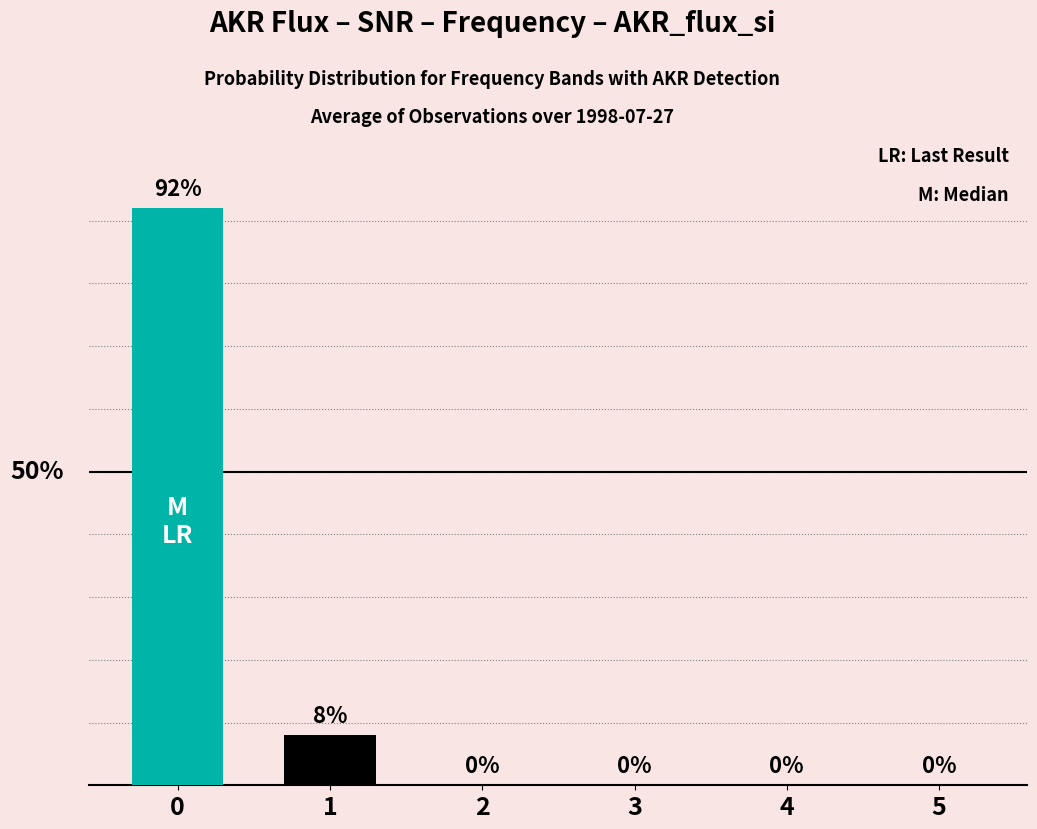

What is the difference between the maximum and minimum values?

92